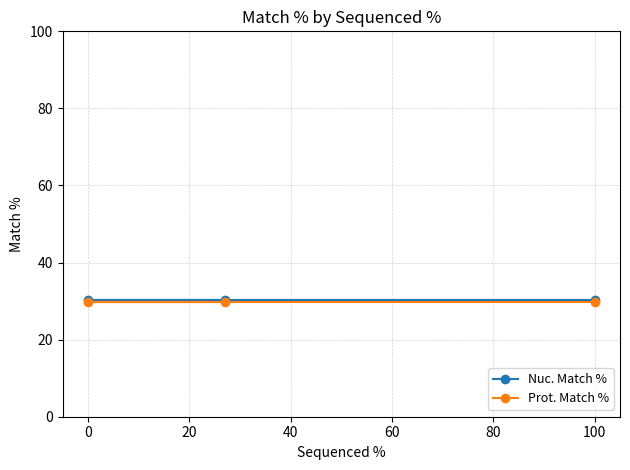

What is the sum of all Nuc. Match % values?

90.9